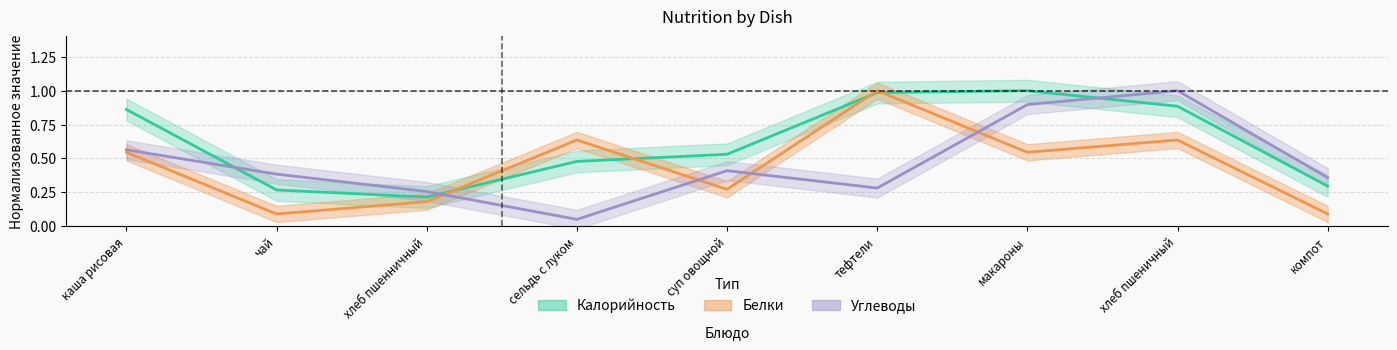

Reading left to right, what are all the values shown in this chart?

Calories: 0.9	0.3	0.2	0.5	0.5	1.0	1.0	0.9	0.3
Proteins: 0.5	0.1	0.2	0.6	0.3	1.0	0.5	0.6	0.1
Carbs: 0.6	0.4	0.3	0.1	0.4	0.3	0.9	1.0	0.4